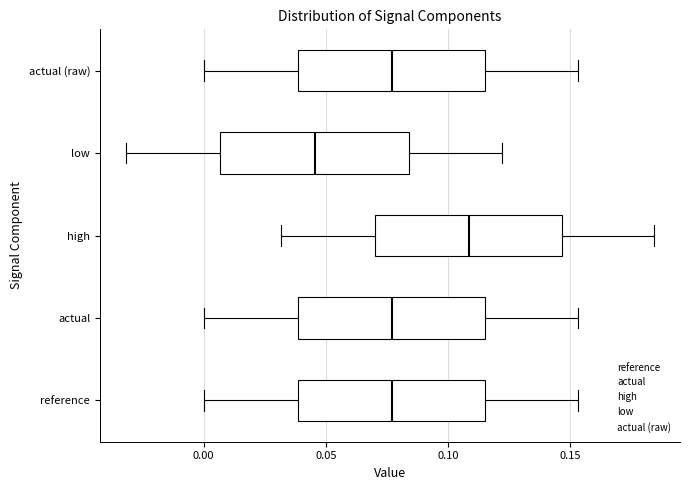

Reading bottom to top, read every box against the x-axis: the position of its median line, the range the box covers, and the ends of its whiskers. The values are not printed on the chart, so give them approximately, as read against the axis.

reference: median 0.075, box 0.040 to 0.115, whiskers 0.000 to 0.155
actual: median 0.075, box 0.040 to 0.115, whiskers 0.000 to 0.155
high: median 0.110, box 0.070 to 0.145, whiskers 0.030 to 0.185
low: median 0.045, box 0.005 to 0.085, whiskers -0.030 to 0.120
actual (raw): median 0.075, box 0.040 to 0.115, whiskers 0.000 to 0.155